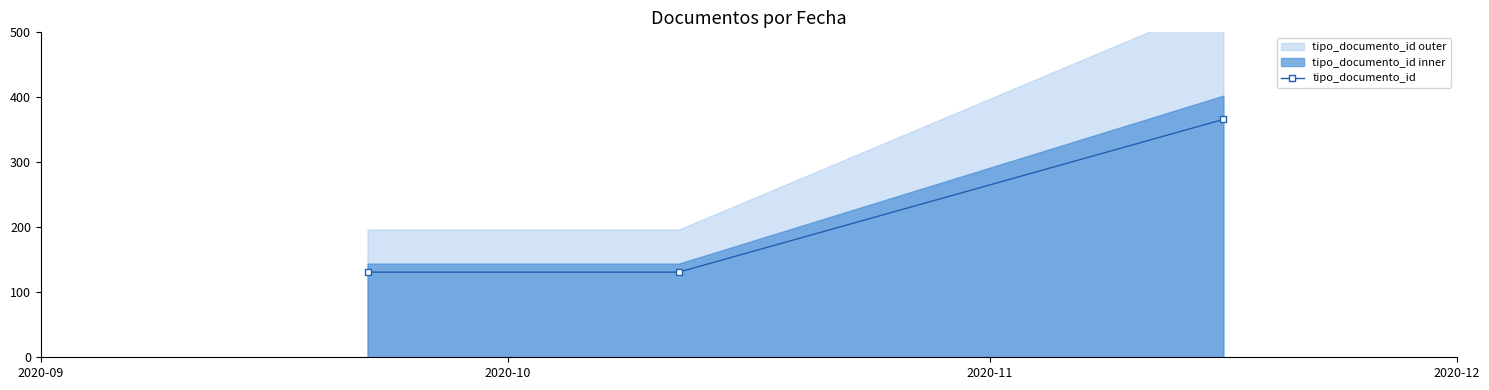

What is the lowest value of the tipo_documento_id series?

131